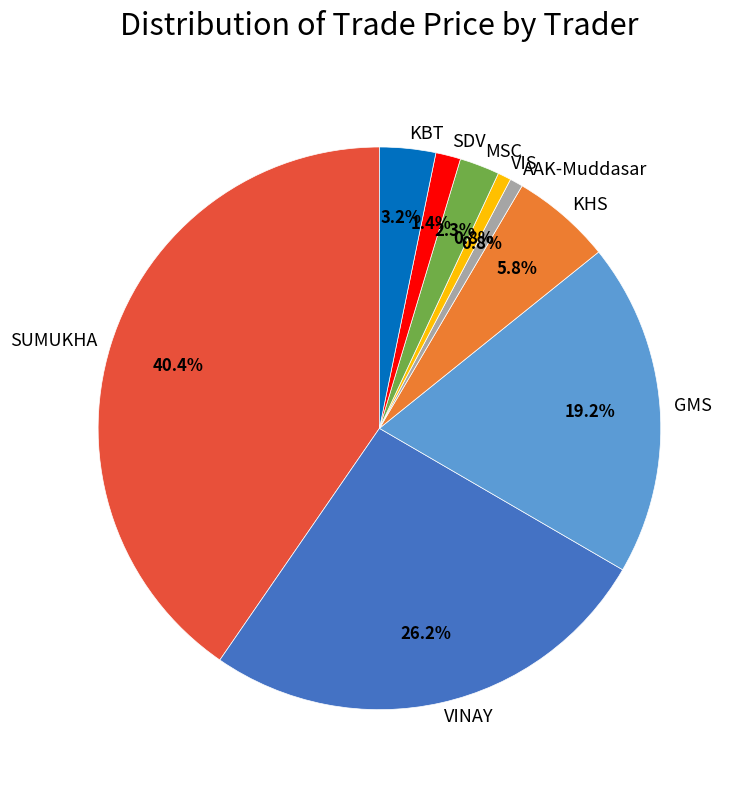

Which category has the biggest portion of the pie?

SUMUKHA